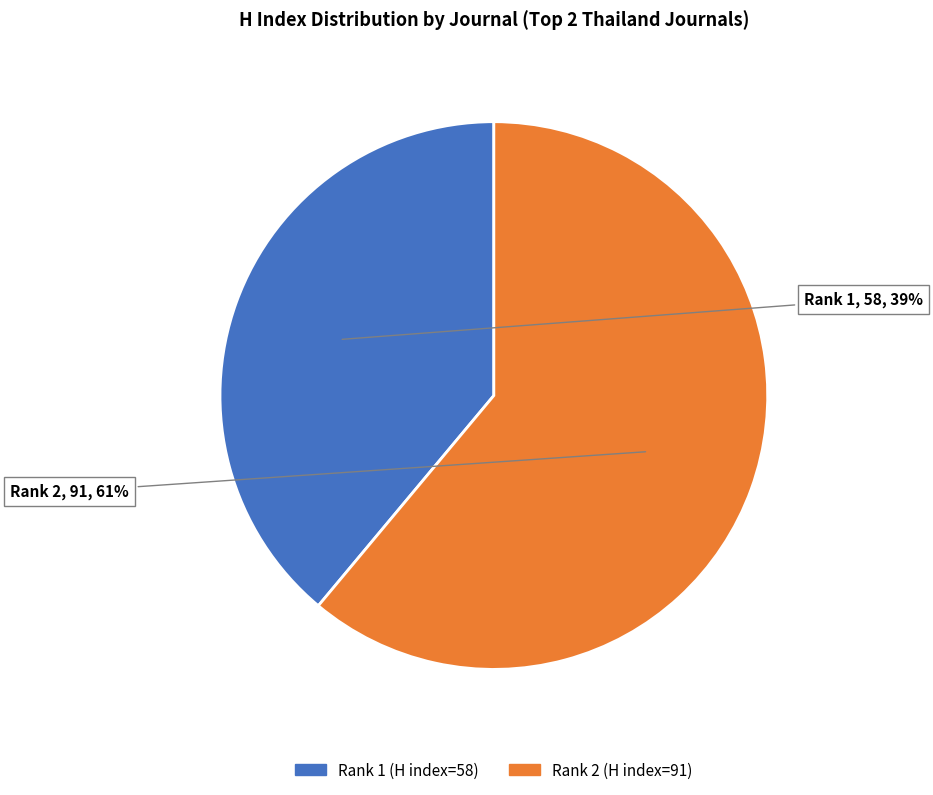

Count the number of slices in the pie.

2